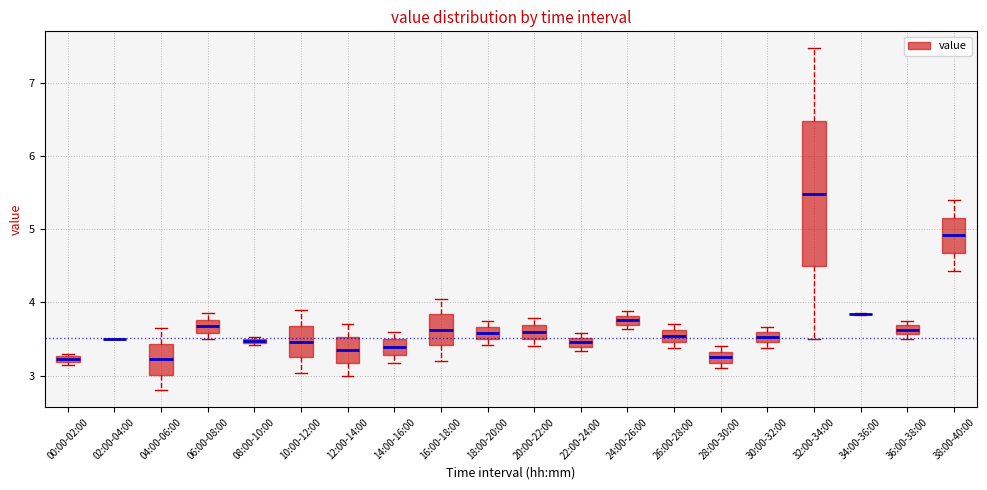

Comparing the boxes themselves (not the whiskers), which one is the tallest?

32:00-34:00